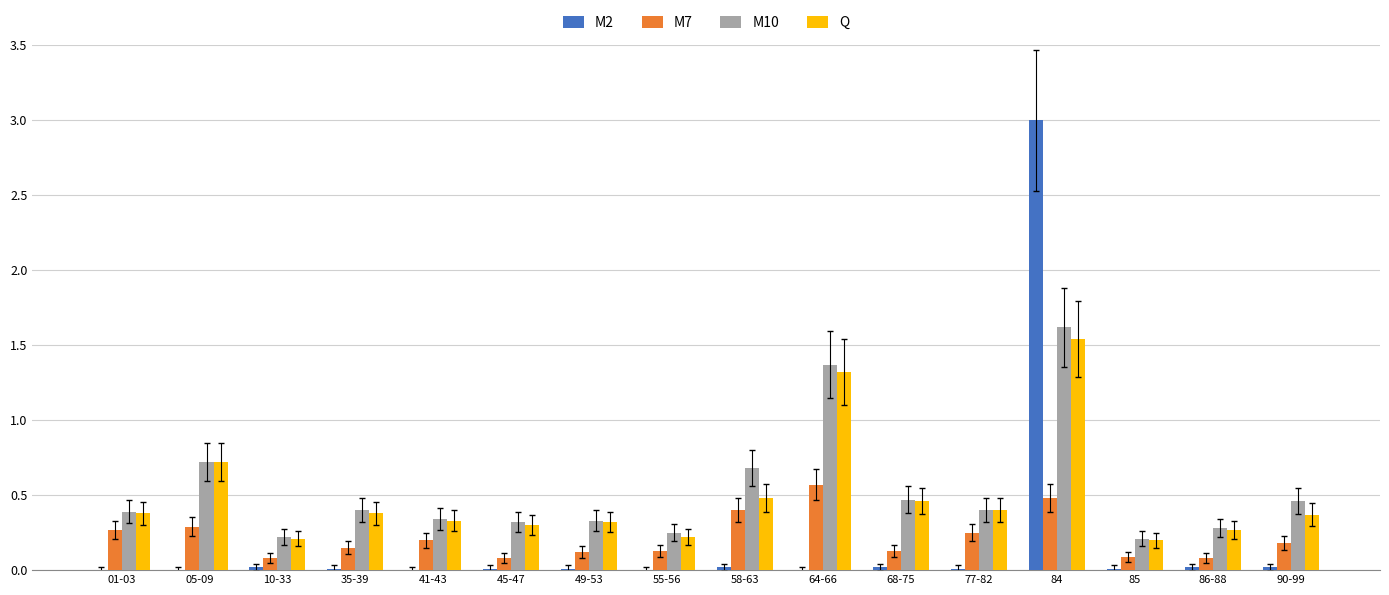

At which category is the sum across all series the highest?

84